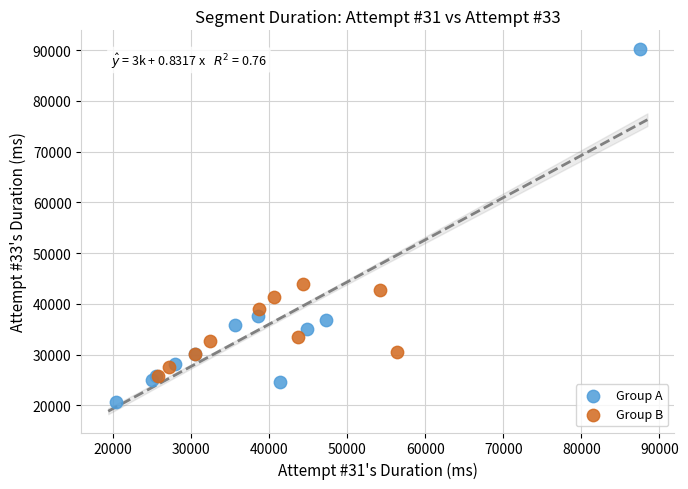

Which series reaches the maximum Y coordinate?

Group A